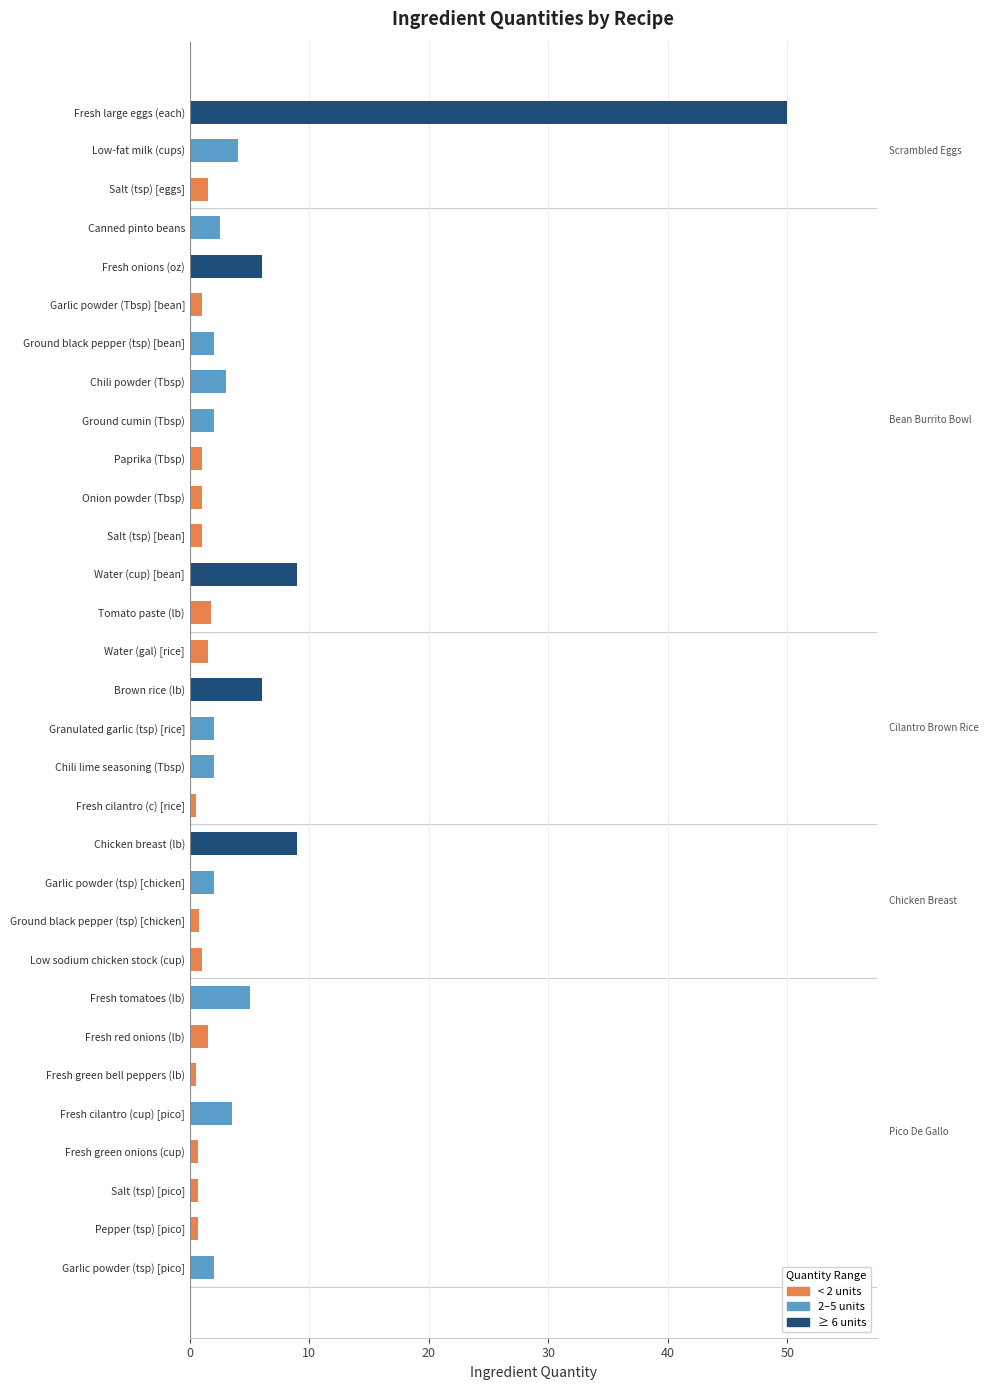

How many data points are above 2?

10